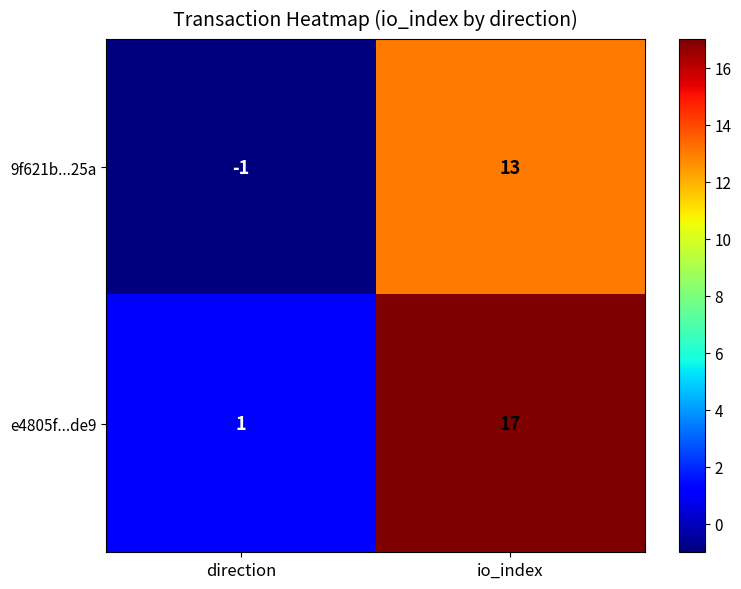

What is the difference between the e4805f...de9 values at direction and io_index?

16